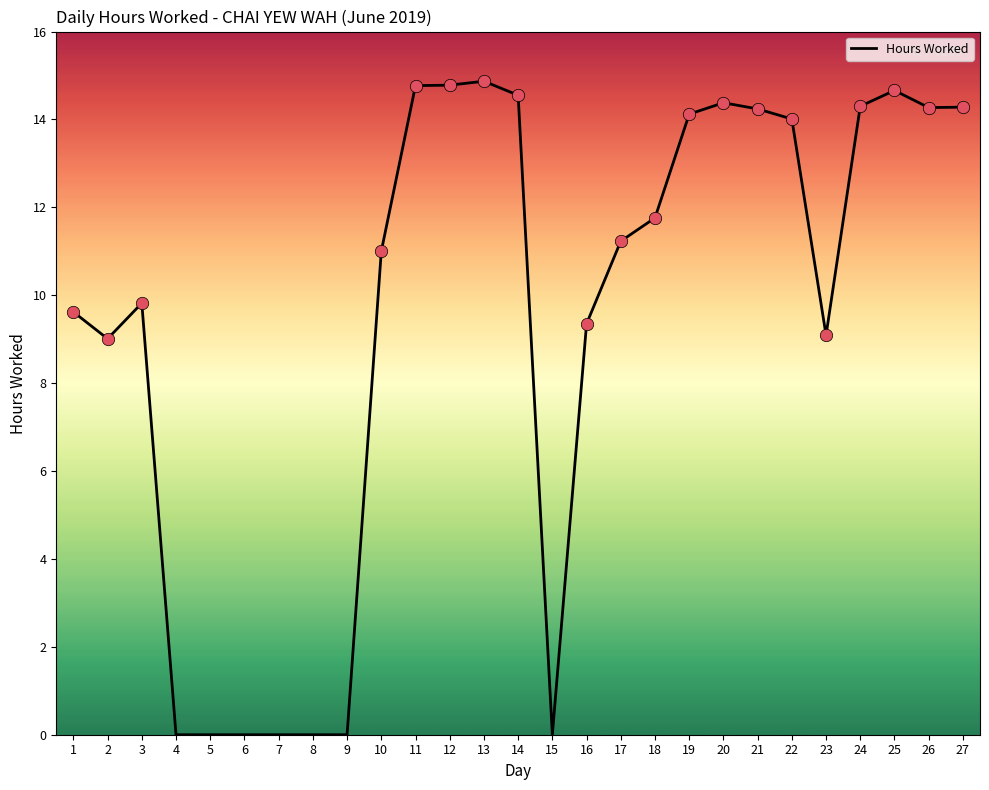

Approximately how many times larger is the value at 22 compared to 12?

0.9